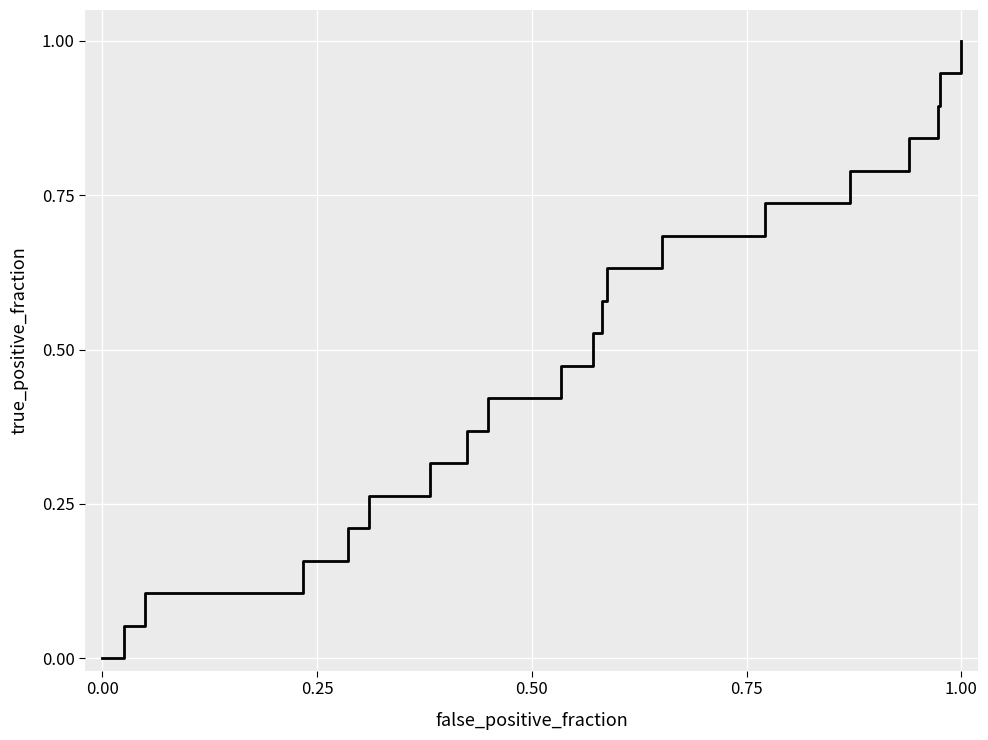

What is the difference between the maximum and minimum values?

1.0